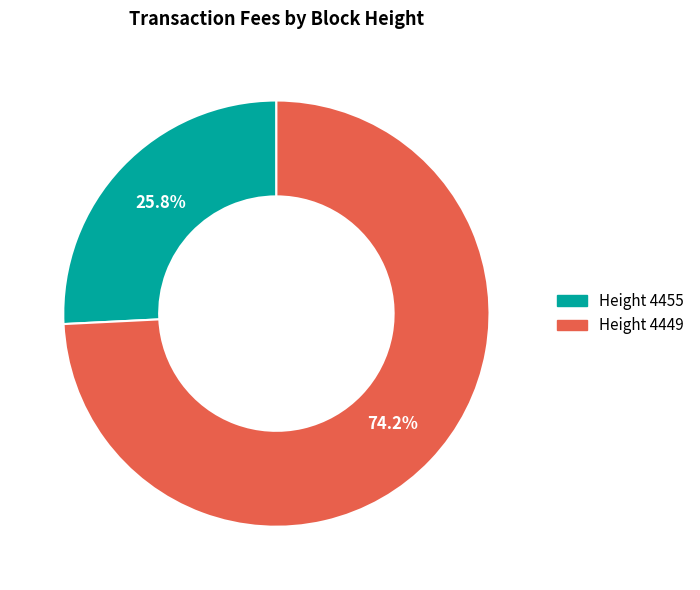

How many segments does this pie chart have?

2